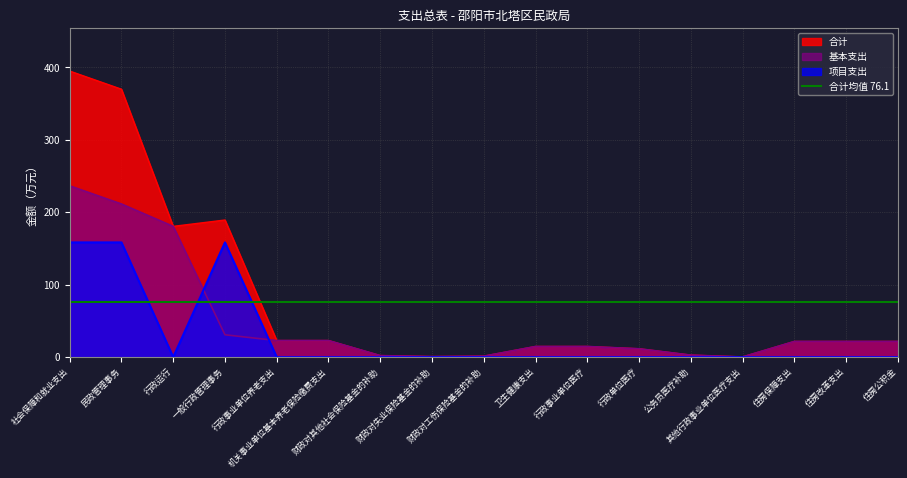

Is the value of 基本支出 at 公务员医疗补助 greater than the value of 项目支出 at 民政管理事务?

No